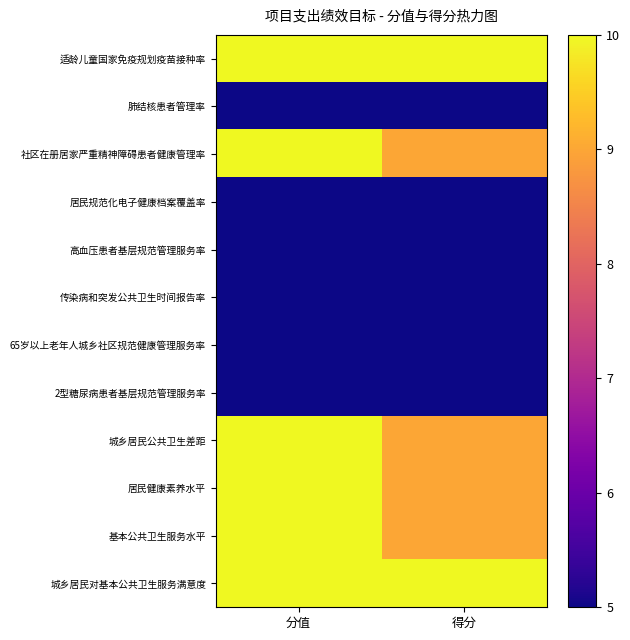

What is the total value across all series at 得分?

86